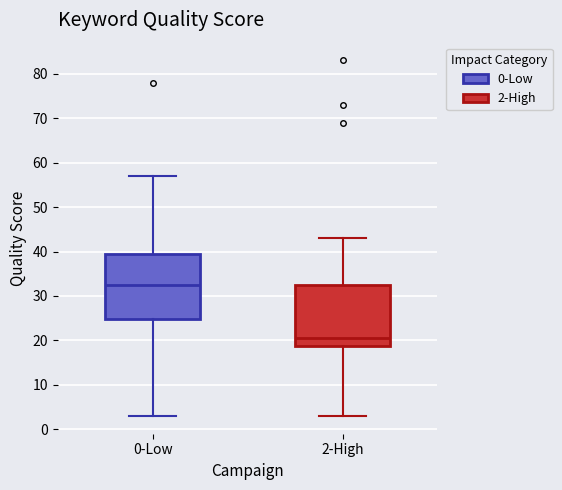

Which box has the highest median line?

0-Low